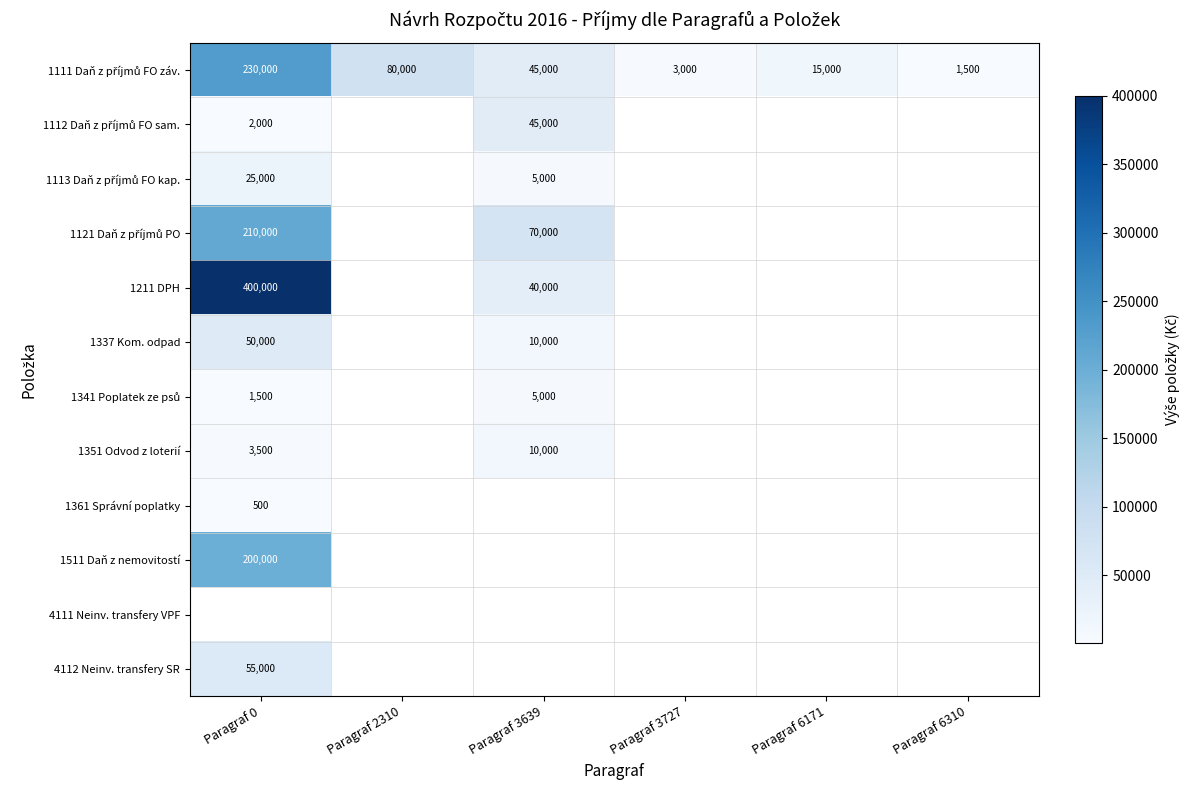

The value of 1211 DPH at Paragraf 0 is 603879. True or false?

False